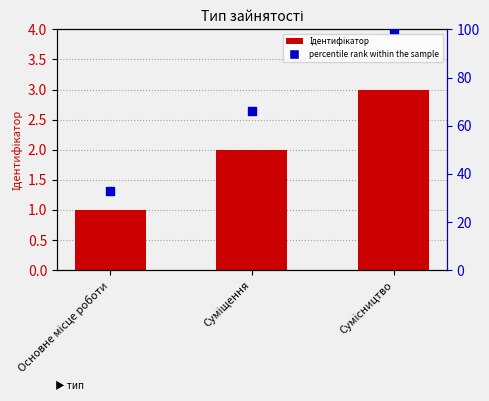

What is the total value across all series at Основне місце роботи?

34